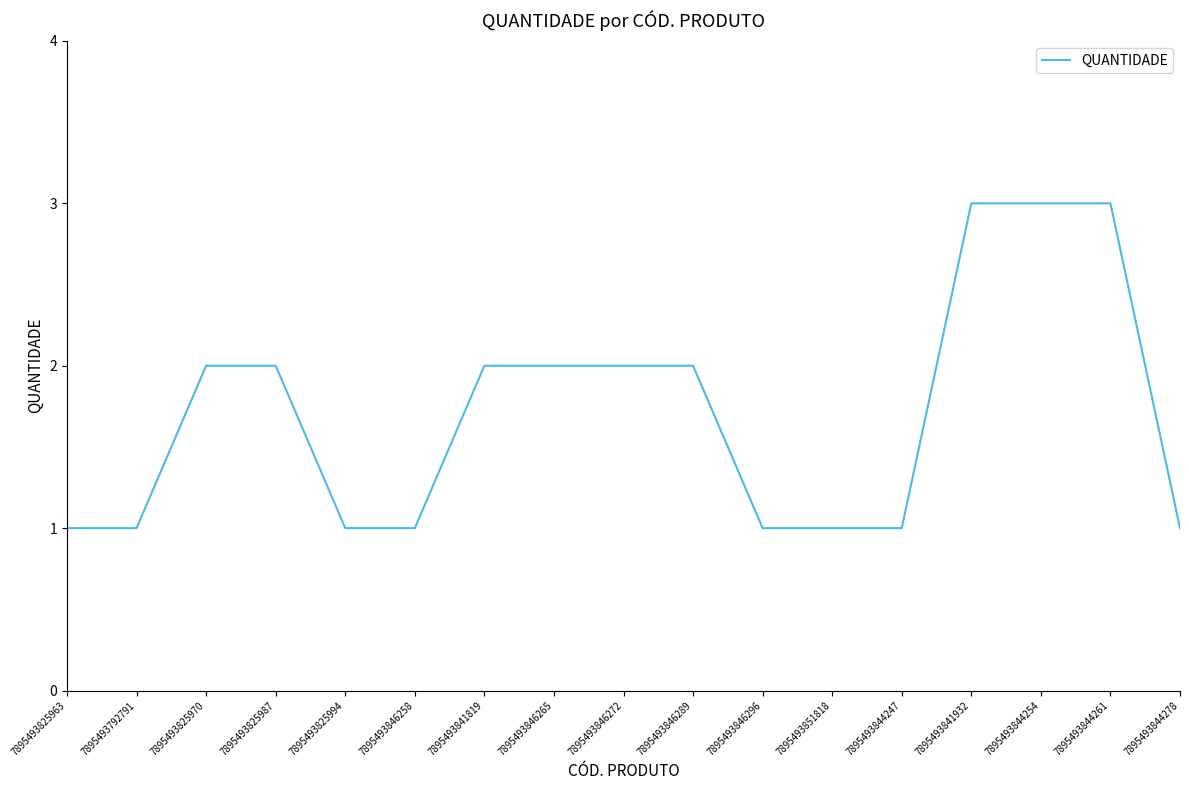

Approximately how many times larger is the value at 7895493851818 compared to 7895493846258?

1.0